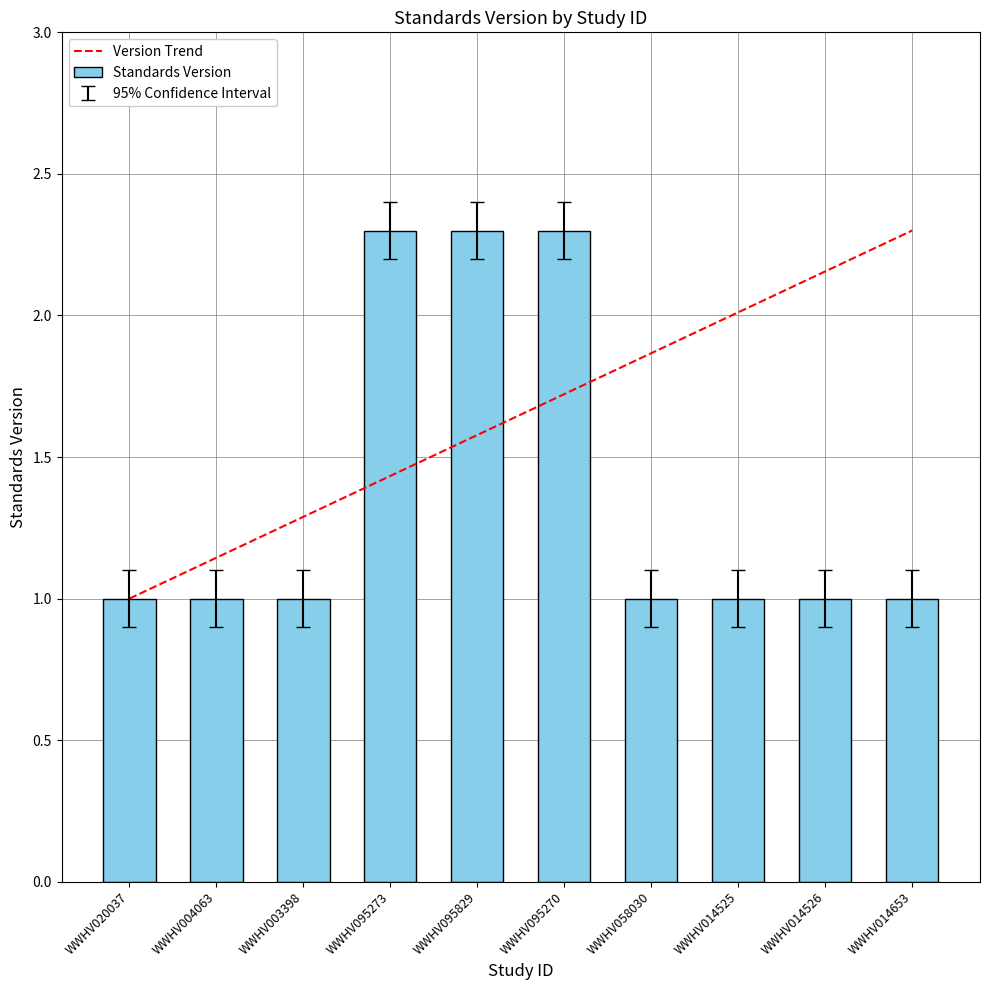

What is the maximum value shown in the chart?

2.3